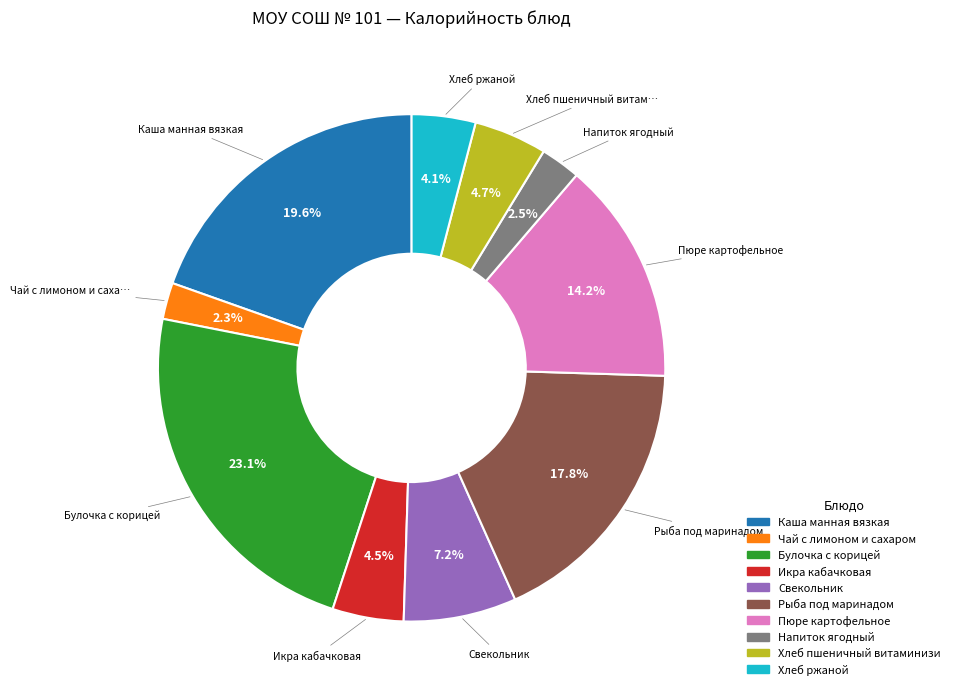

Is there a majority slice in this chart?

No